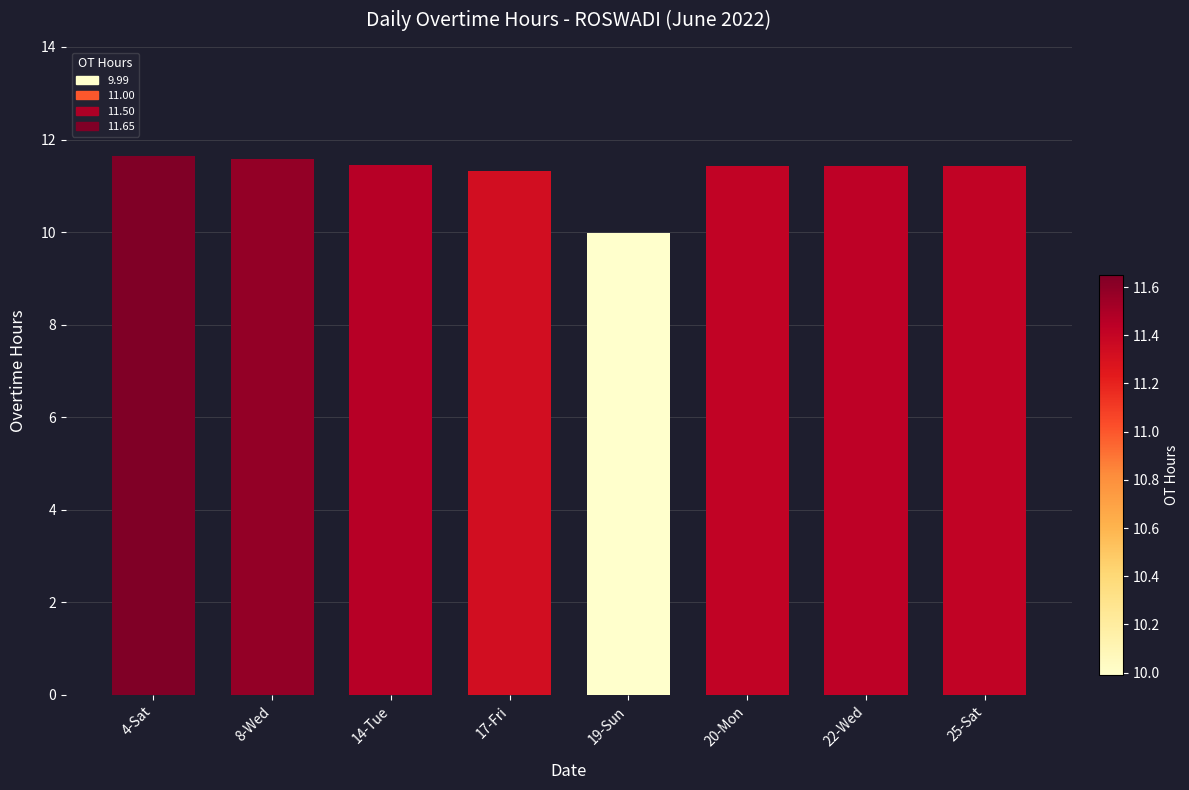

What is the difference between the maximum and second lowest values?

0.3